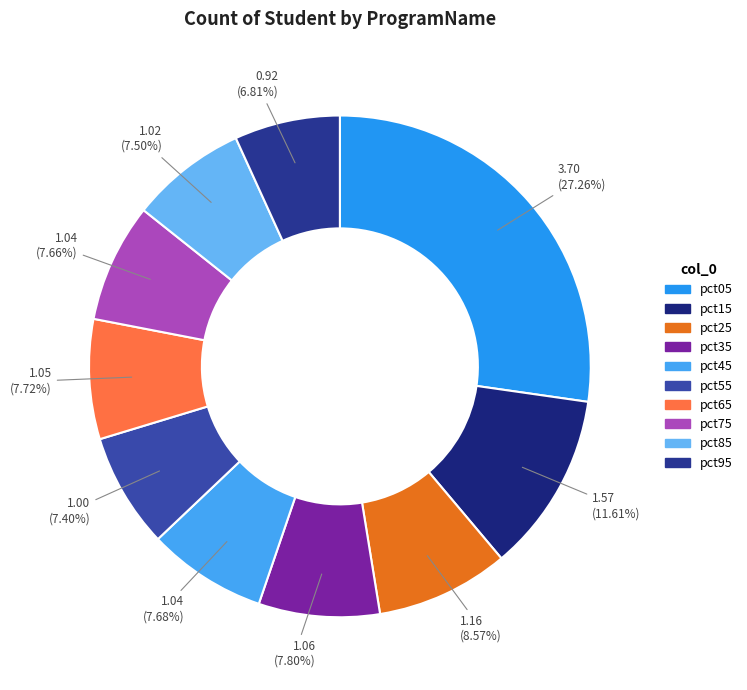

To the nearest percent, what is the average slice percentage?

10%